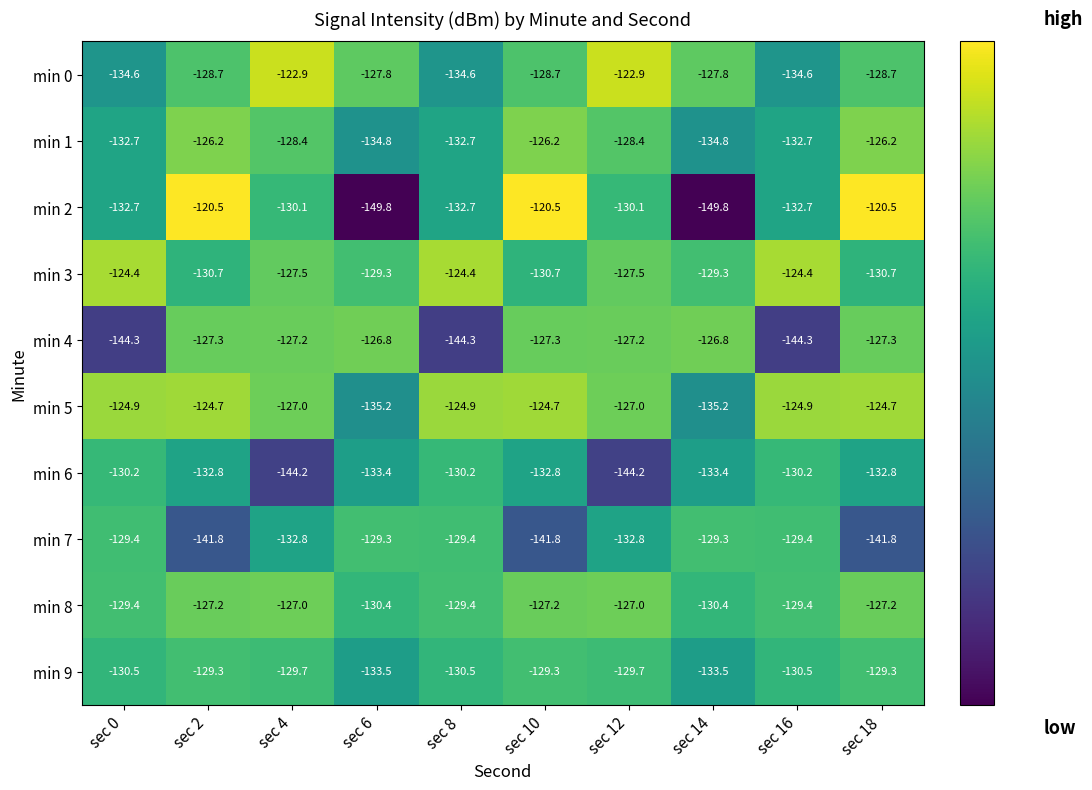

Which series has the largest range (max minus min)?

min 2